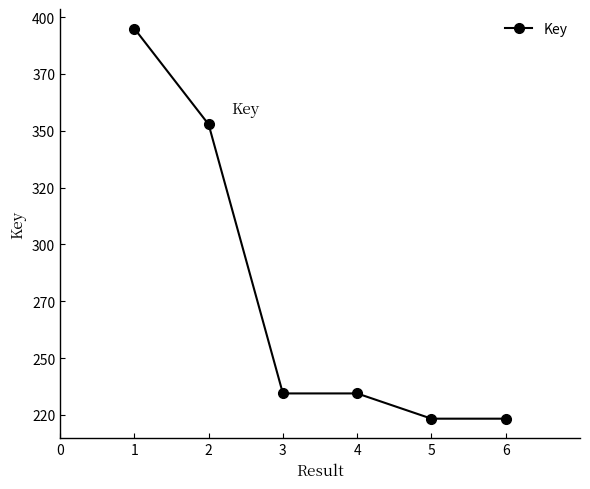

Reading right to left, transcribe all the data shown in this chart.

22330956	22331337	23441850	23442043	35277745	39495139